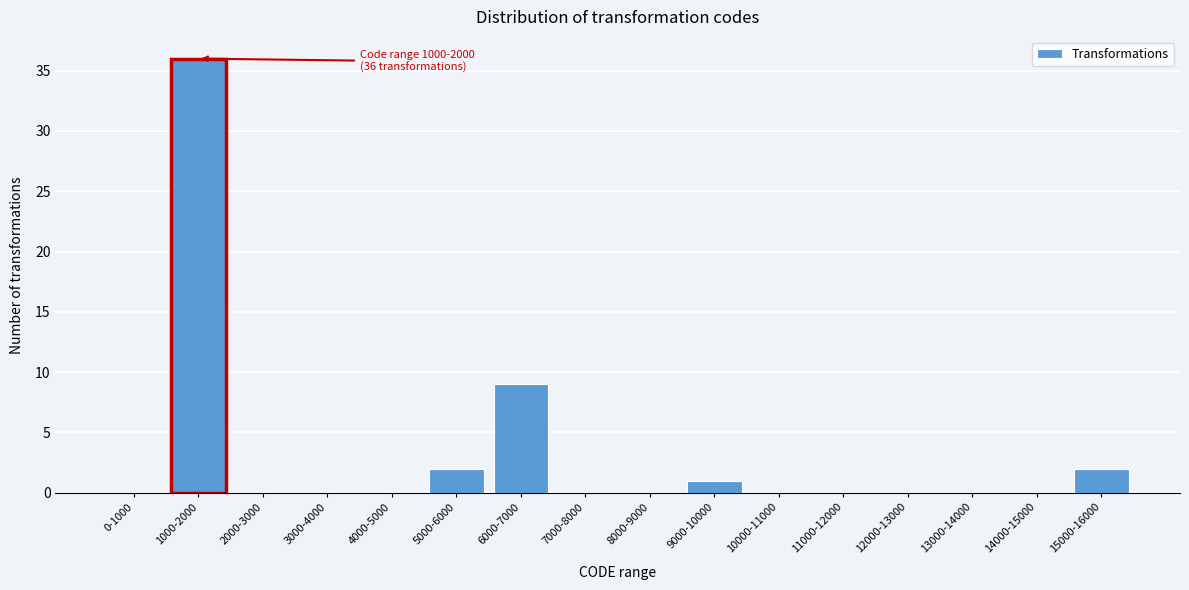

Reading left to right, list all the values displayed in this chart.

0-1000=0	1000-2000=36	2000-3000=0	3000-4000=0	4000-5000=0	5000-6000=2	6000-7000=9	7000-8000=0	8000-9000=0	9000-10000=1	10000-11000=0	11000-12000=0	12000-13000=0	13000-14000=0	14000-15000=0	15000-16000=2